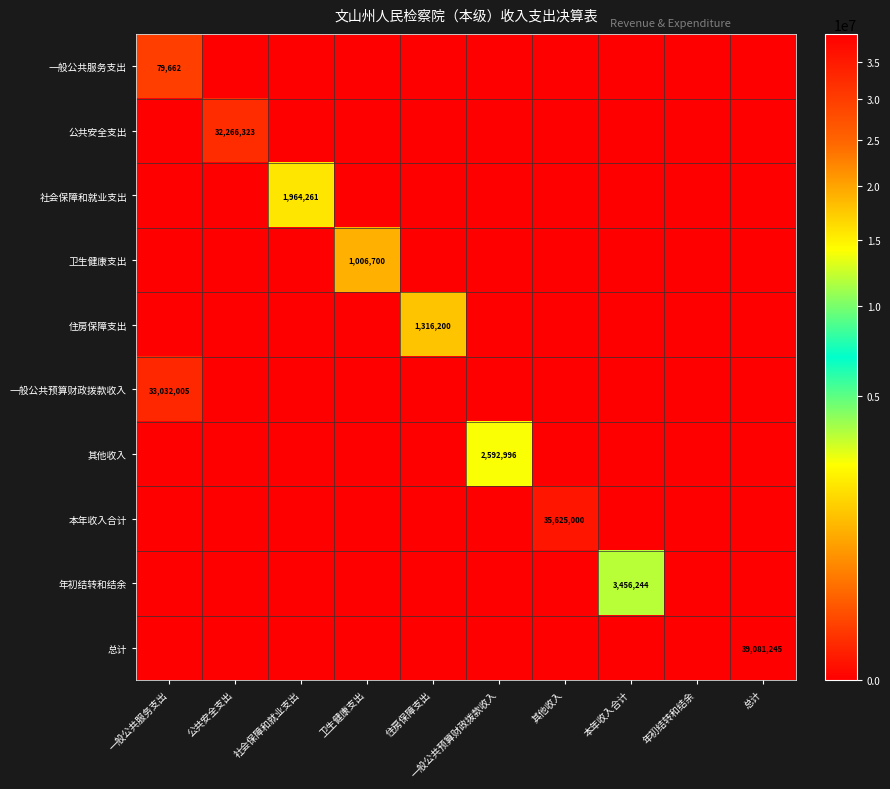

At how many categories does at least one series exceed 28348249?

4